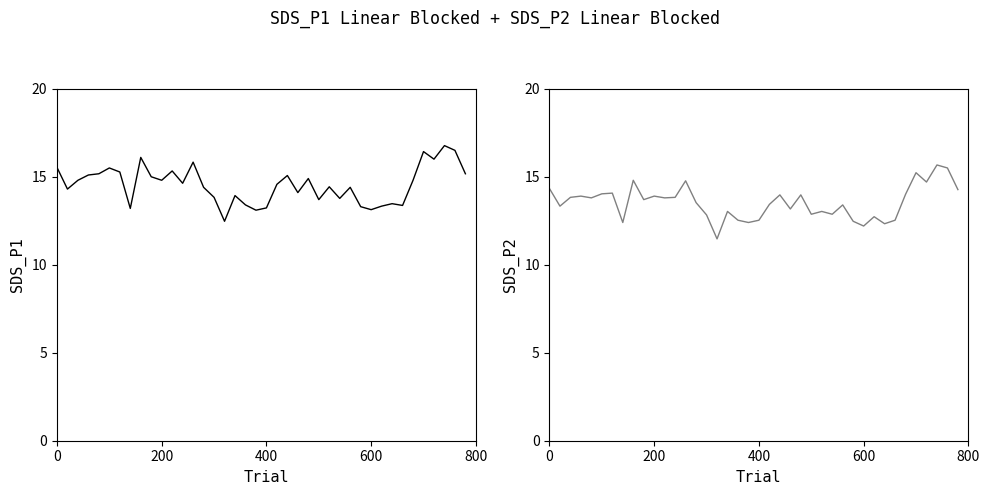

Between 10 and 31, which series saw the biggest shift?

SDS_P1